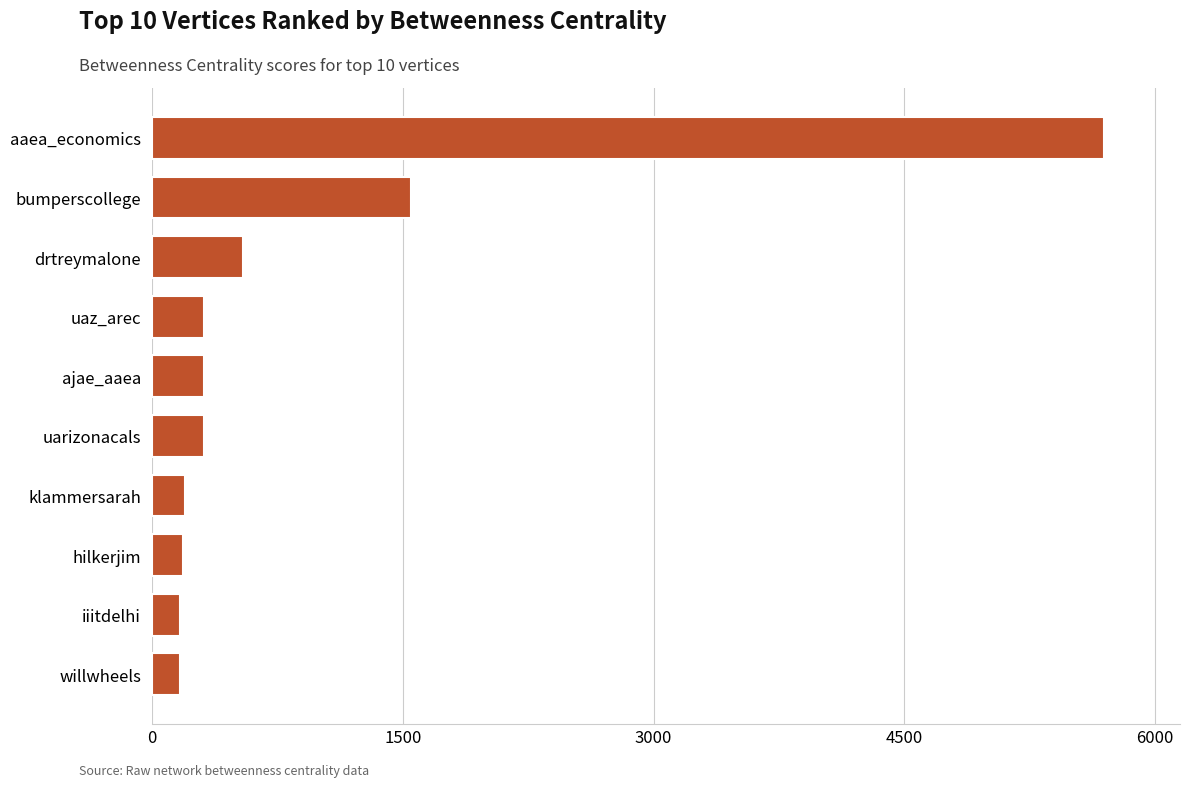

True or false: the data shows 310.0 at uaz_arec.

True